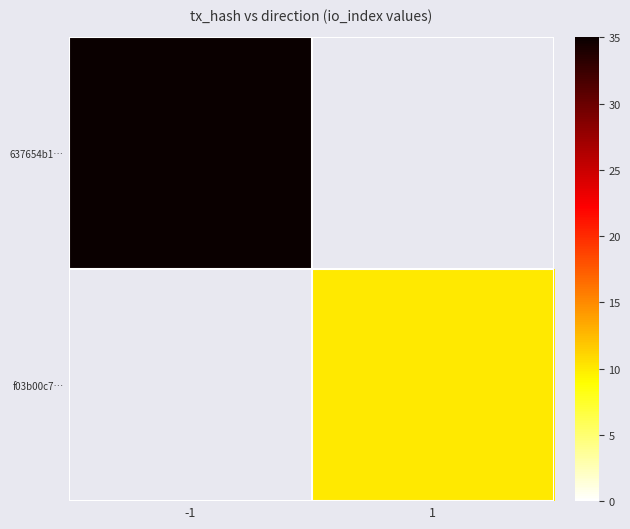

Count the number of data series in this chart.

2